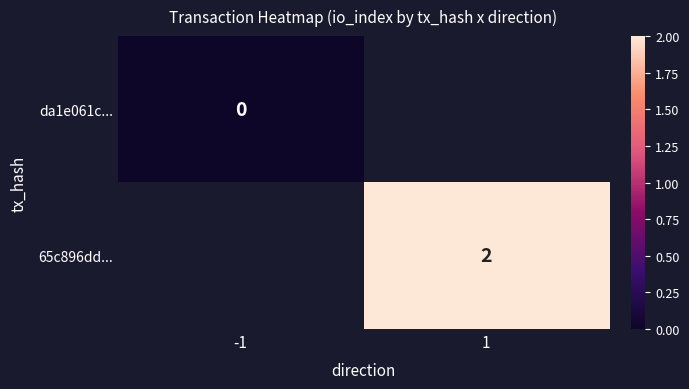

The value of 65c896dd... at 1 is 0.8. True or false?

False